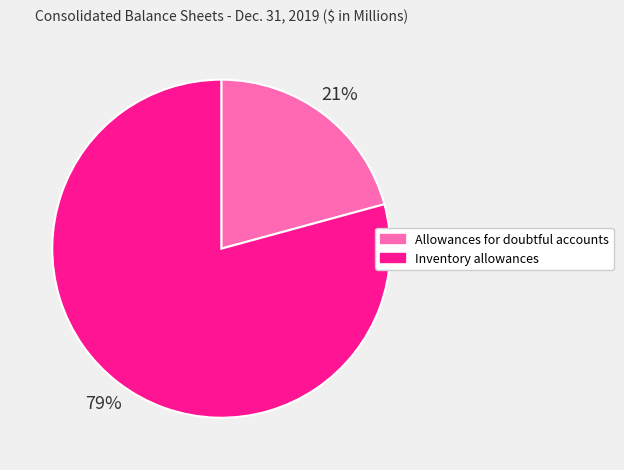

Rank the categories by value from highest to lowest.

Inventory allowances, Allowances for doubtful accounts